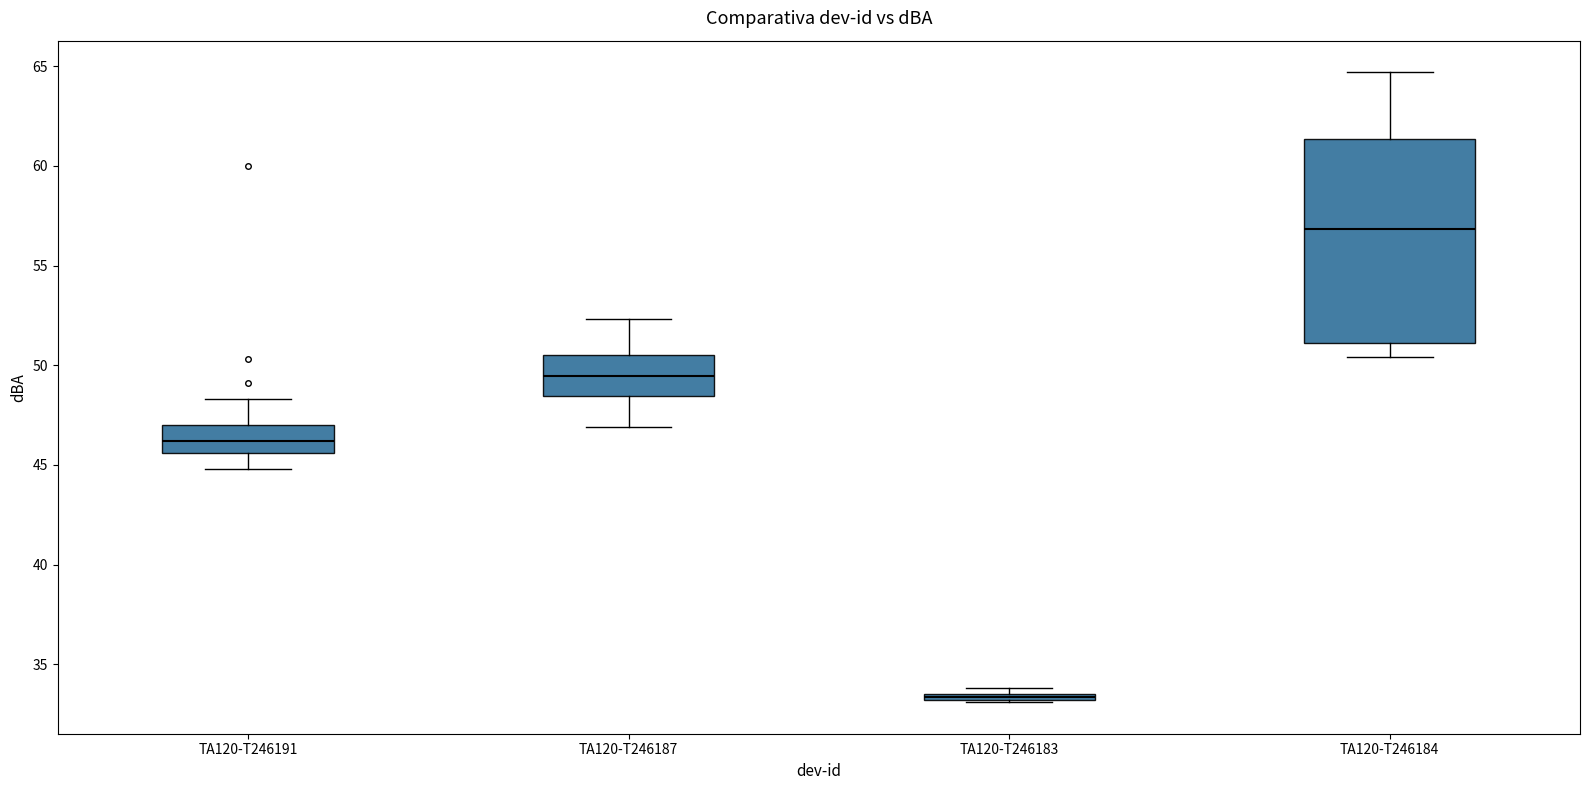

Comparing the boxes themselves (not the whiskers), which one is the tallest?

TA120-T246184